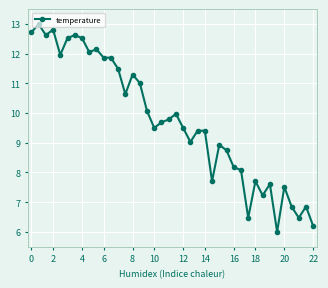

What is the greatest value displayed?

13.0